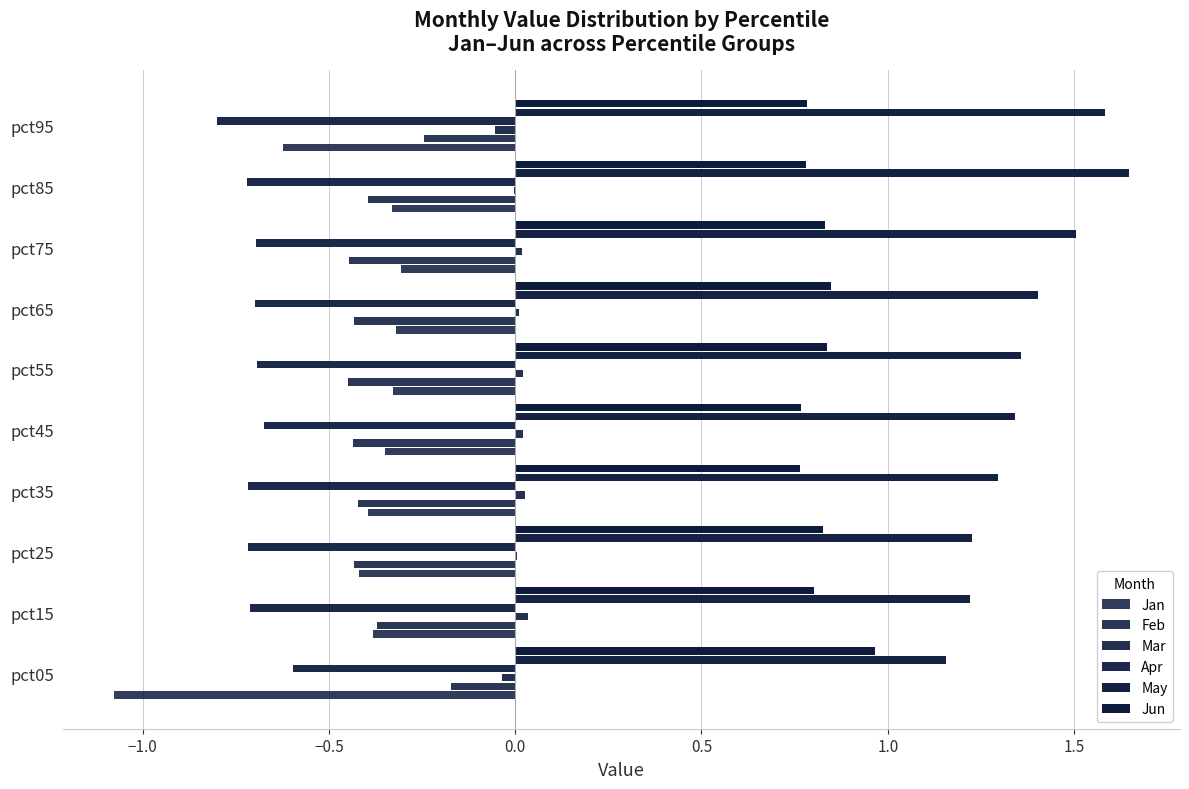

Reading left to right, list all the values displayed in this chart.

Jan: -1.1	-0.4	-0.4	-0.4	-0.3	-0.3	-0.3	-0.3	-0.3	-0.6
Feb: -0.2	-0.4	-0.4	-0.4	-0.4	-0.4	-0.4	-0.4	-0.4	-0.2
Mar: -0.0	0.0	0.0	0.0	0.0	0.0	0.0	0.0	-0.0	-0.1
Apr: -0.6	-0.7	-0.7	-0.7	-0.7	-0.7	-0.7	-0.7	-0.7	-0.8
May: 1.2	1.2	1.2	1.3	1.3	1.4	1.4	1.5	1.6	1.6
Jun: 1.0	0.8	0.8	0.8	0.8	0.8	0.8	0.8	0.8	0.8